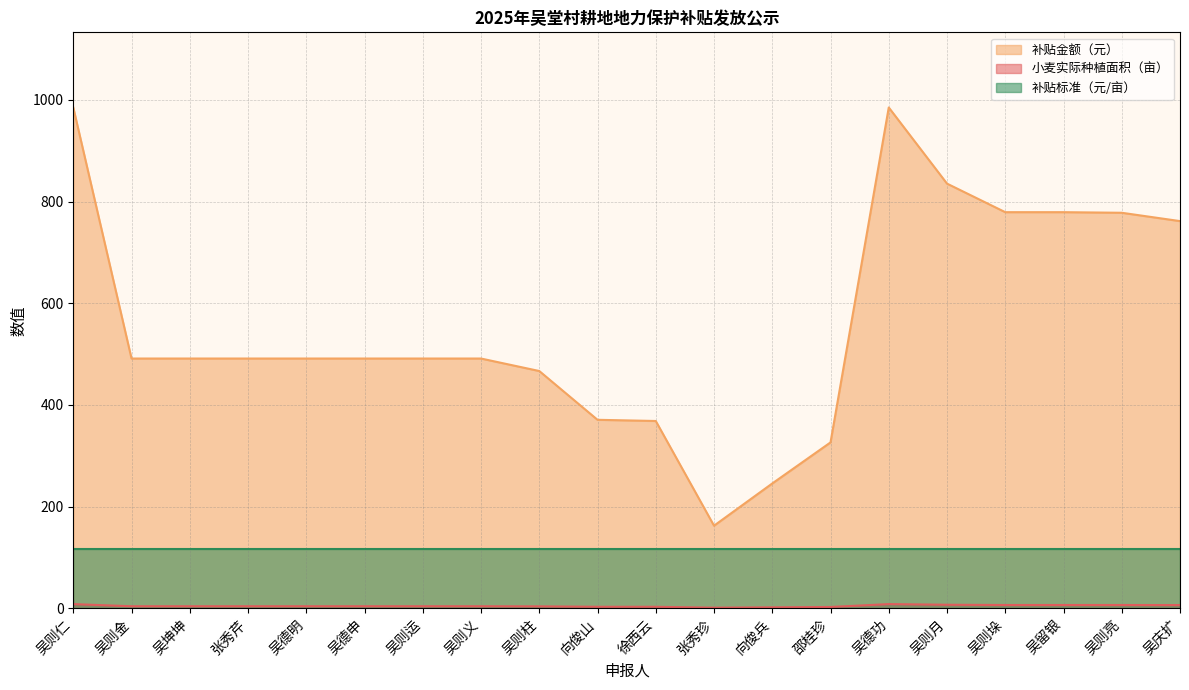

What is the label of the 16th point from the left?

吴则月